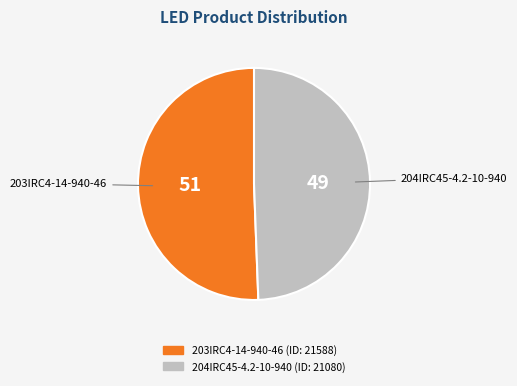

Which slice is the smallest?

204IRC45-4.2-10-940